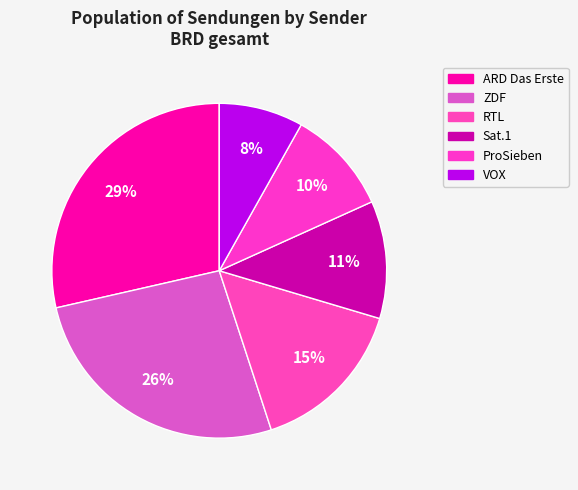

How many slices are in this pie chart?

6